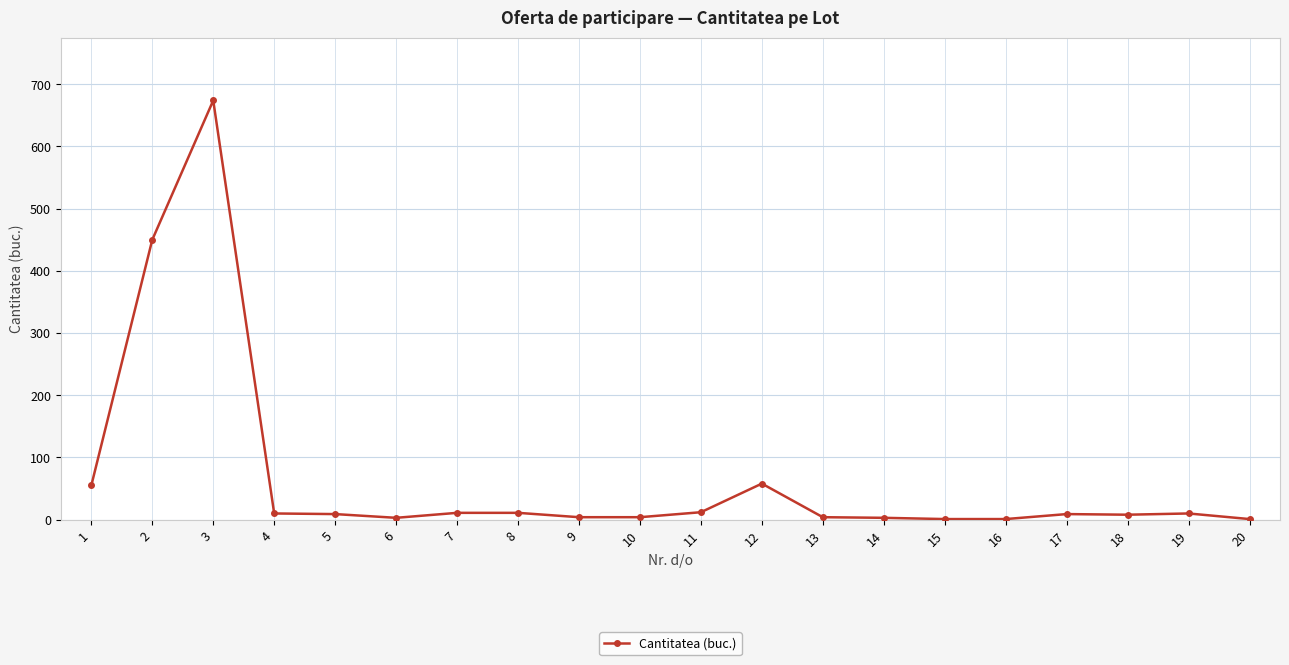

Approximately how many times larger is the value at 2 compared to 10?

112.5